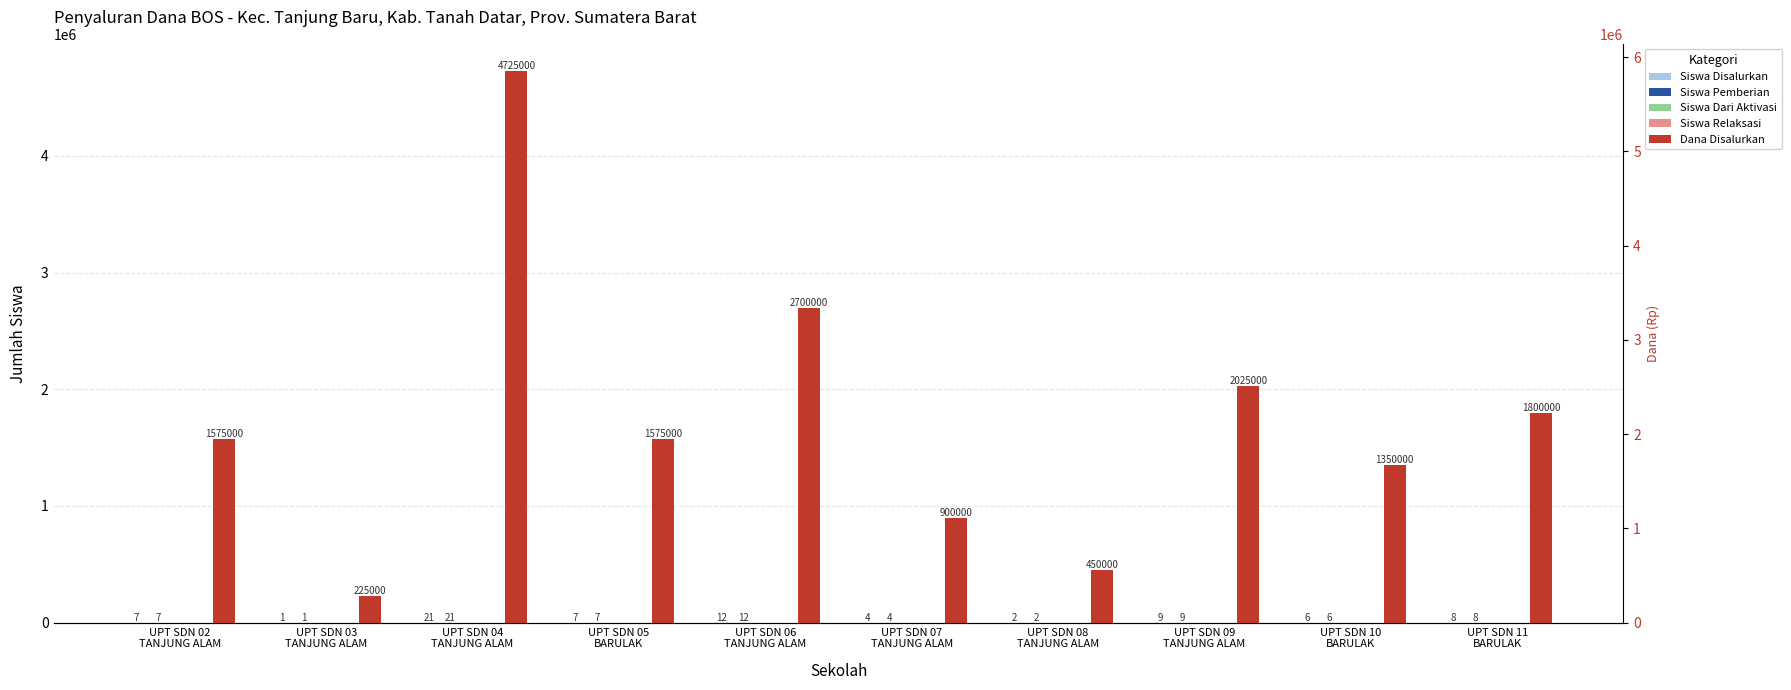

How many distinct data groups are displayed?

5